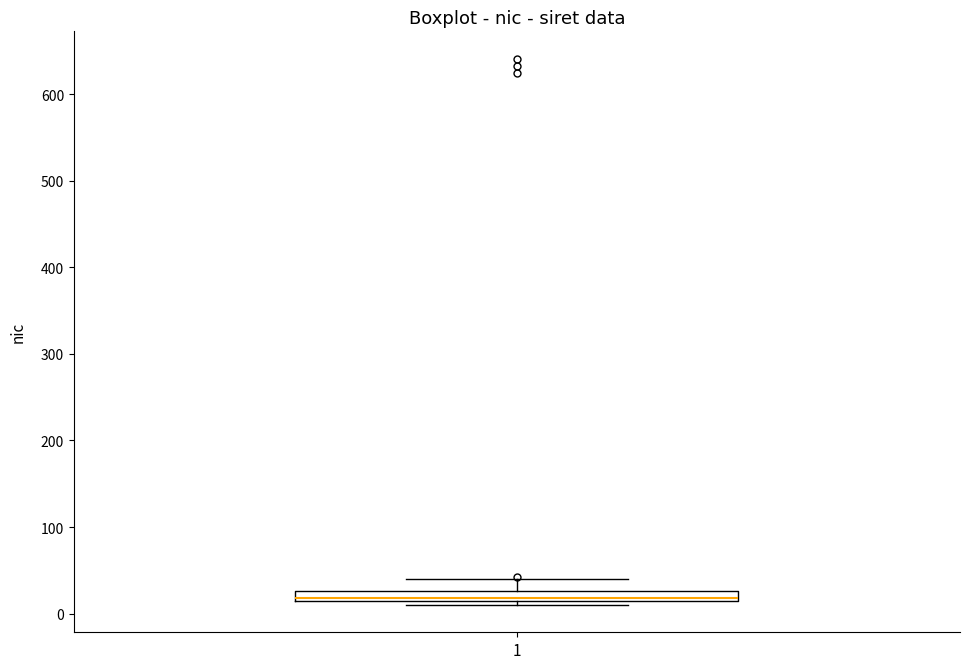

Where does the upper whisker of the box at x = 1 end on the y-axis? The values are not printed on the chart, so give them approximately, as read against the axis.

40